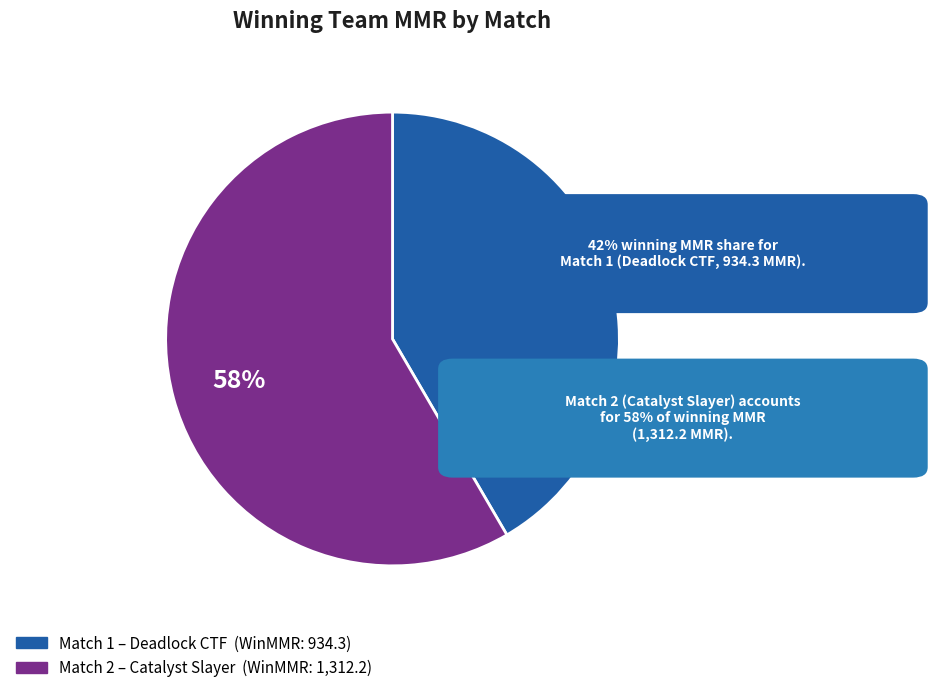

Count the number of slices in the pie.

2